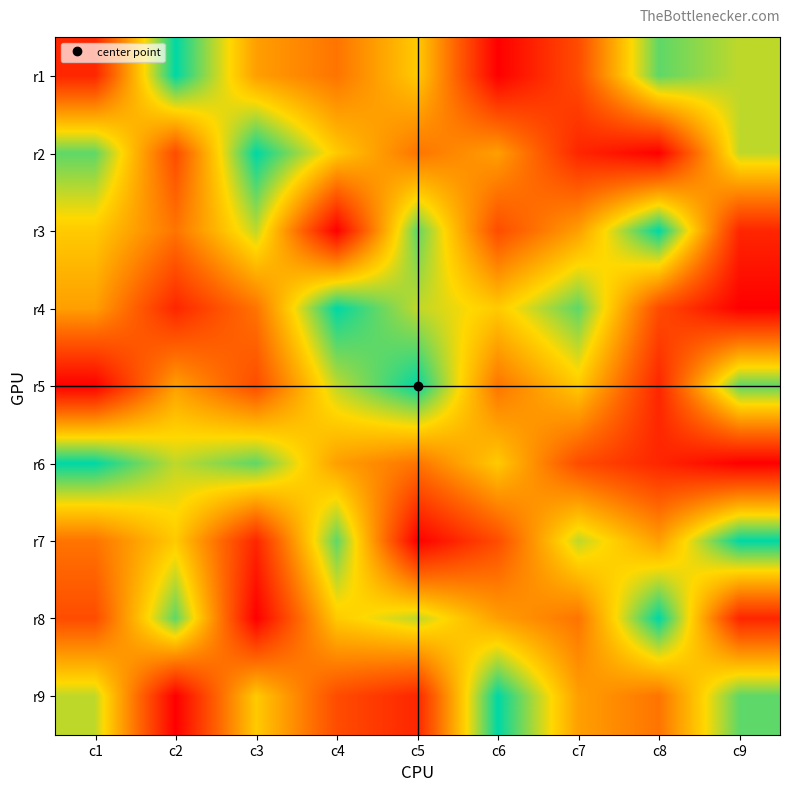

What is the total value across all series at c9?

45